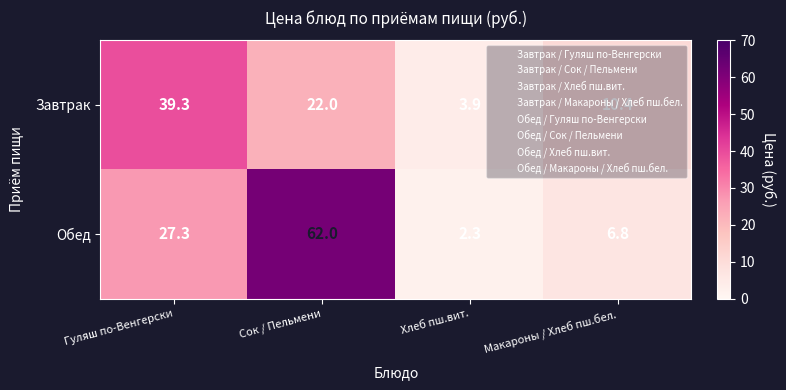

Between Гуляш по-Венгерски and Хлеб пш.вит., which series saw the biggest shift?

Завтрак